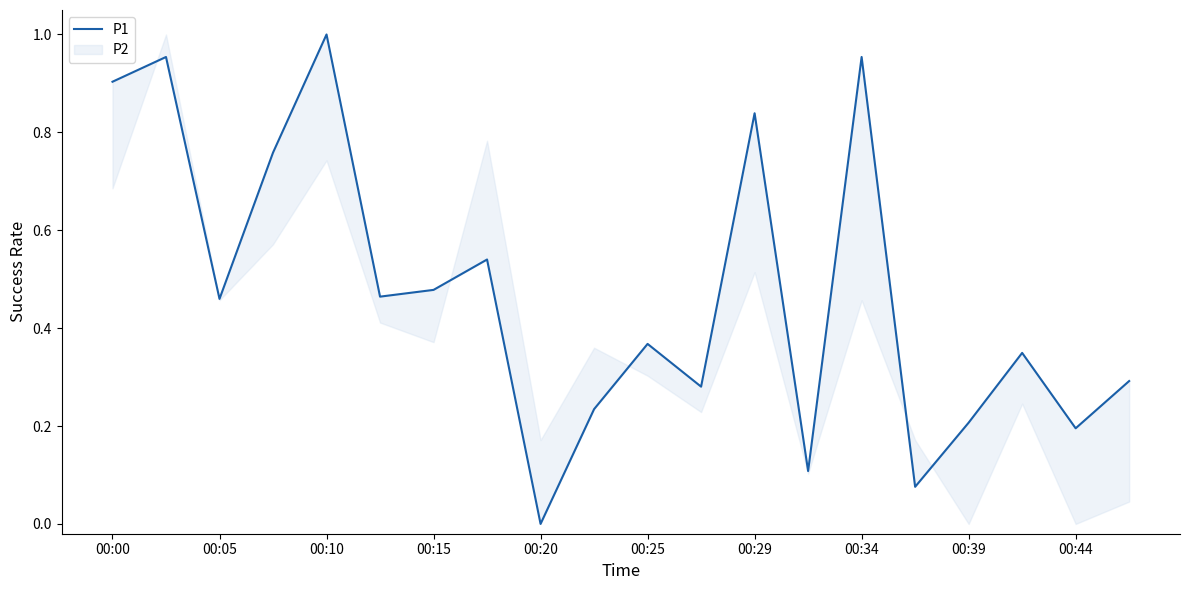

Count the number of values greater than 0.

19